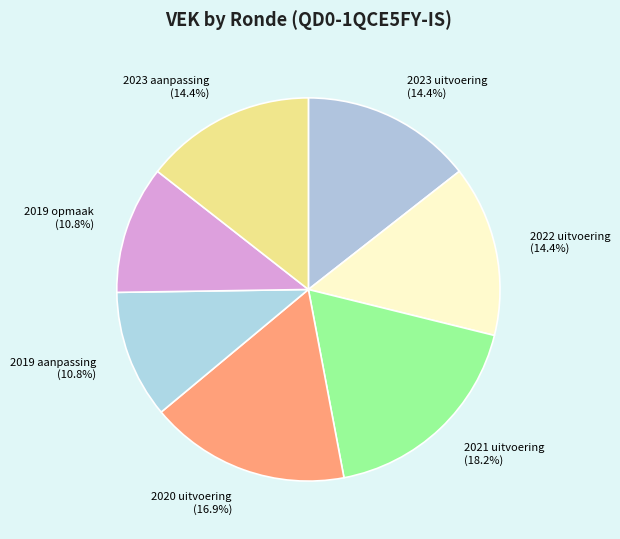

True or false: 2020 uitvoering accounts for 5% of the total.

False